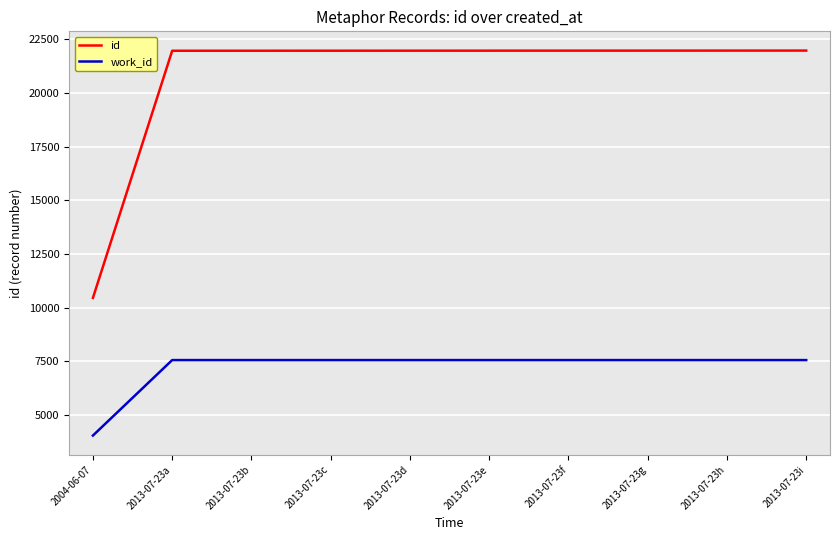

What is the difference between the maximum and minimum values in the work_id series?

3517